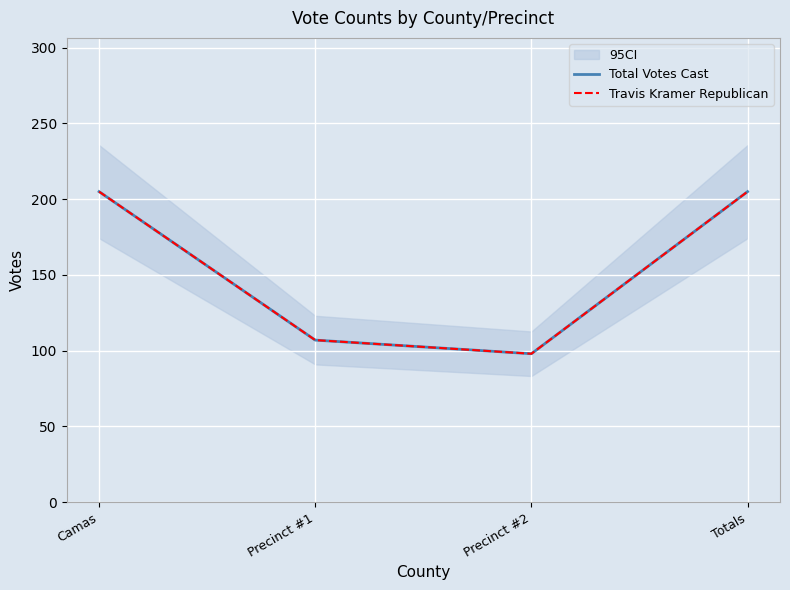

What are all the series names shown in the legend?

Total Votes Cast, Travis Kramer Republican